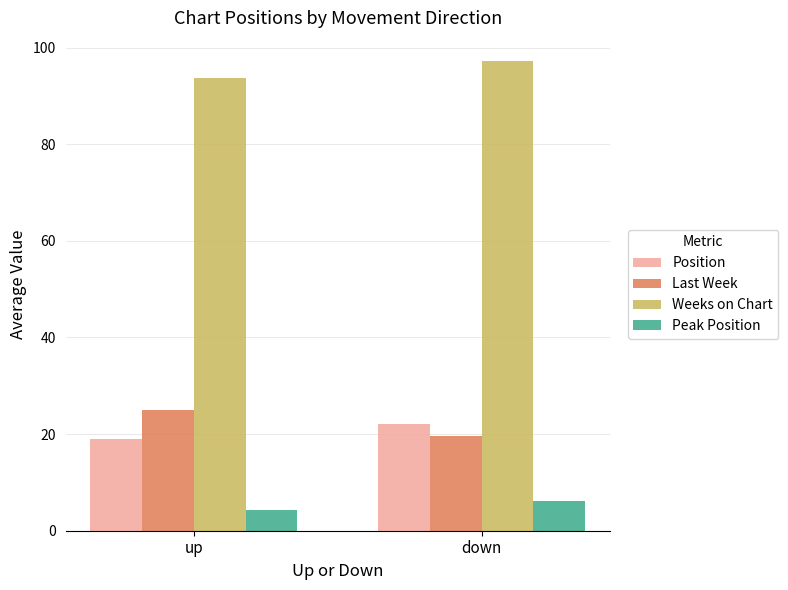

Which series has the largest total across all categories?

Weeks on Chart